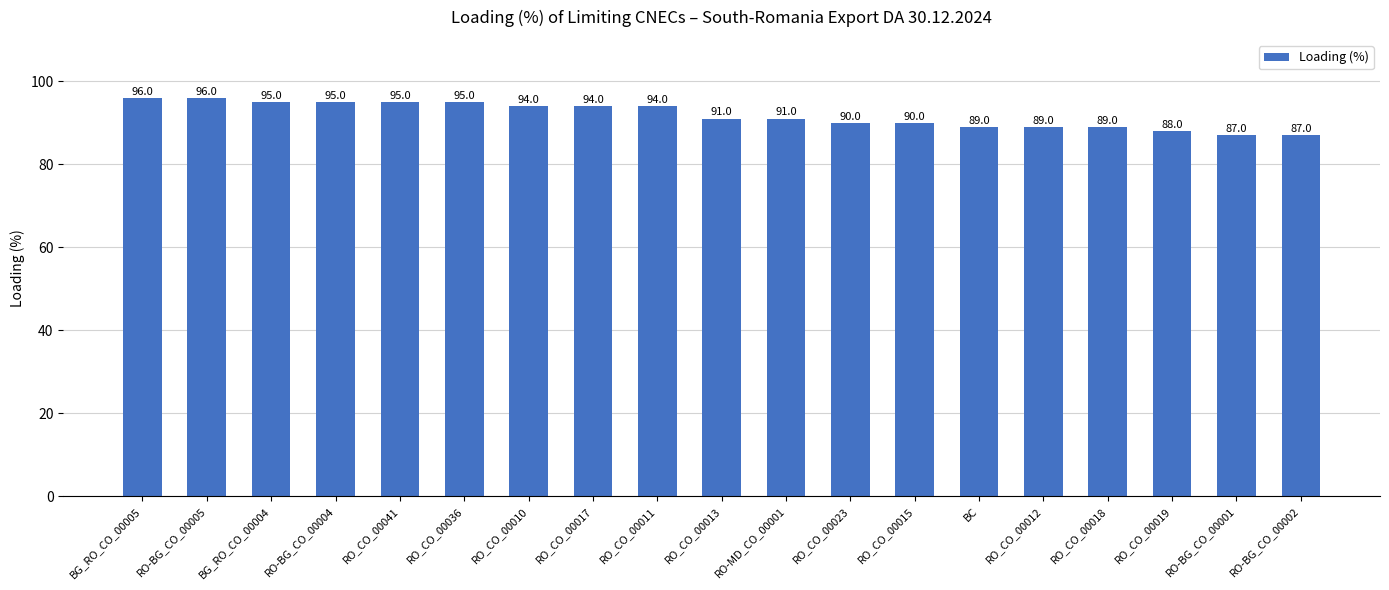

Reading left to right, transcribe all the data shown in this chart.

BG_RO_CO_00005=96	RO-BG_CO_00005=96	BG_RO_CO_00004=95	RO-BG_CO_00004=95	RO_CO_00041=95	RO_CO_00036=95	RO_CO_00010=94	RO_CO_00017=94	RO_CO_00011=94	RO_CO_00013=91	RO-MD_CO_00001=91	RO_CO_00023=90	RO_CO_00015=90	BC=89	RO_CO_00012=89	RO_CO_00018=89	RO_CO_00019=88	RO-BG_CO_00001=87	RO-BG_CO_00002=87